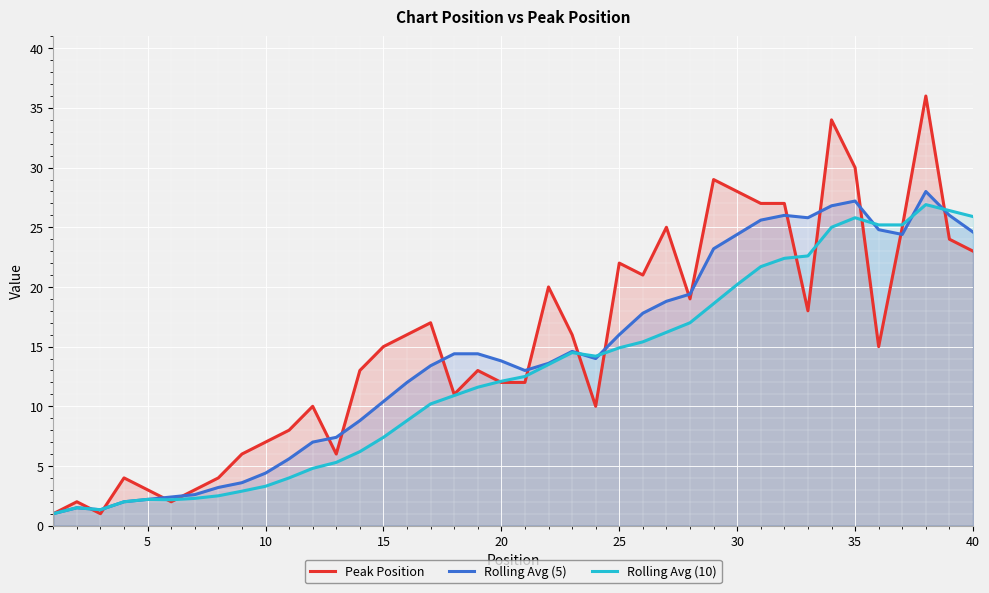

Rank the series by their average value, from lowest to highest.

Rolling Avg (10), Rolling Avg (5), Peak Position